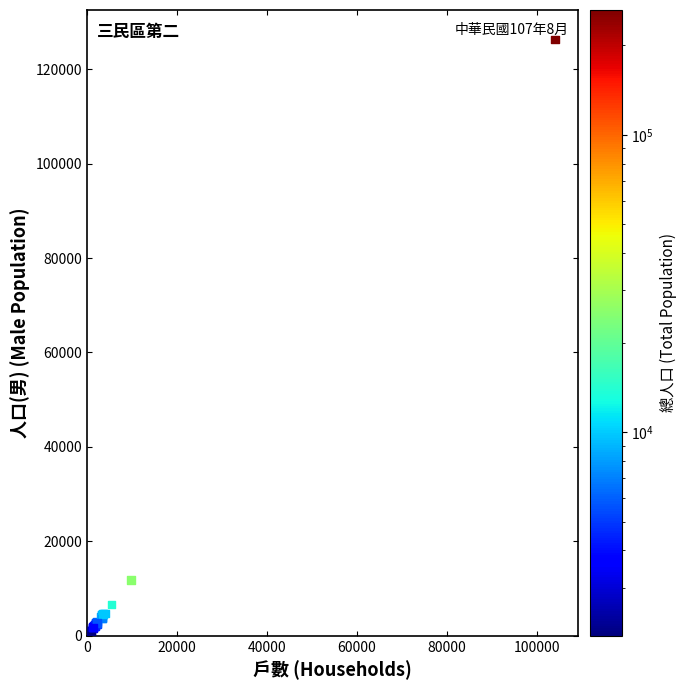

What Y value in the scatter plot is closest to 63652?

11866